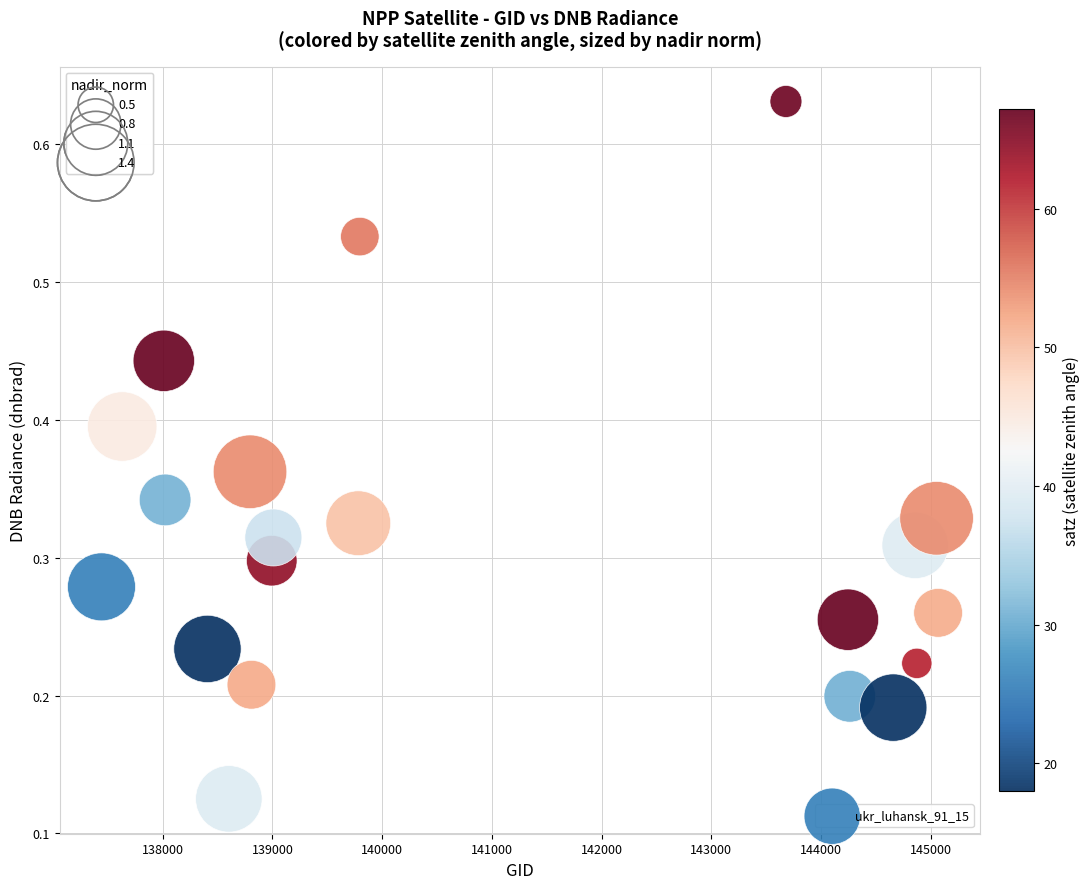

What is the range of X values (max minus min)?

7626.0